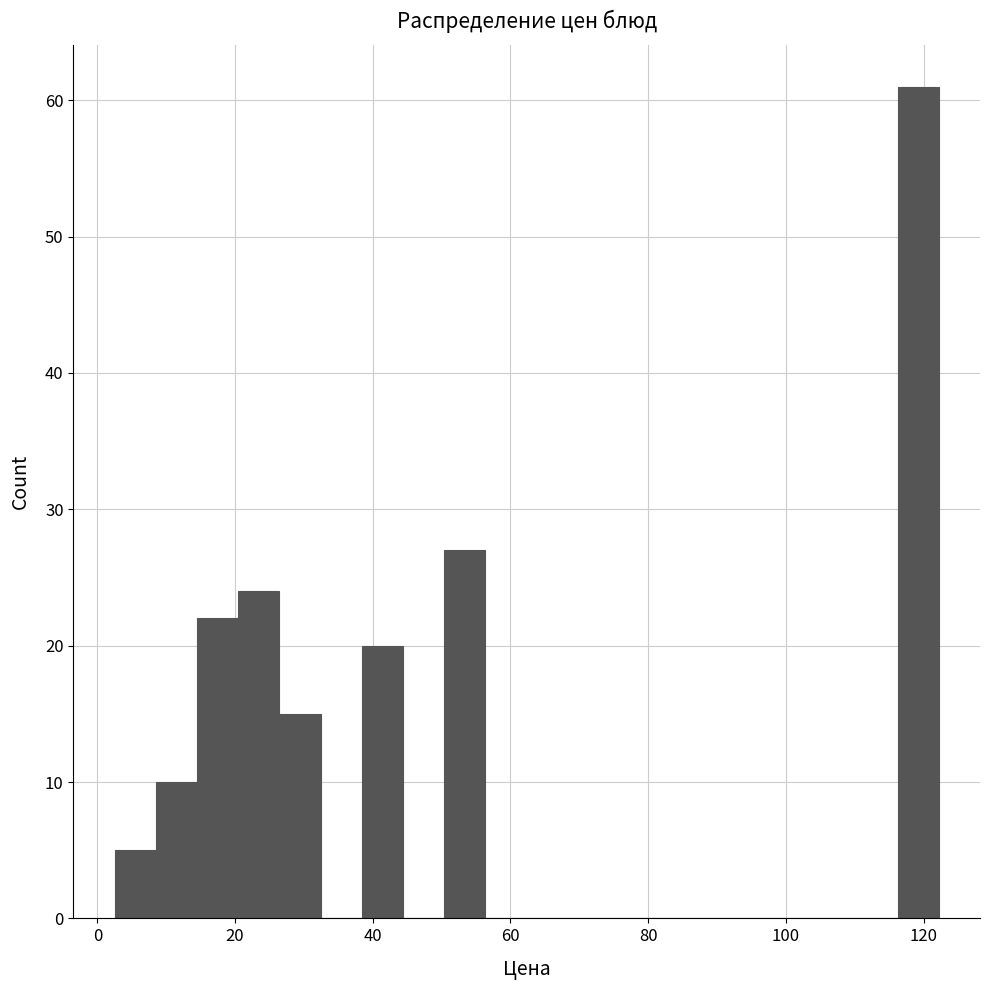

Around what value on the x-axis is the tallest bar? Give the approximate position of its centre, as read against the axis.

120